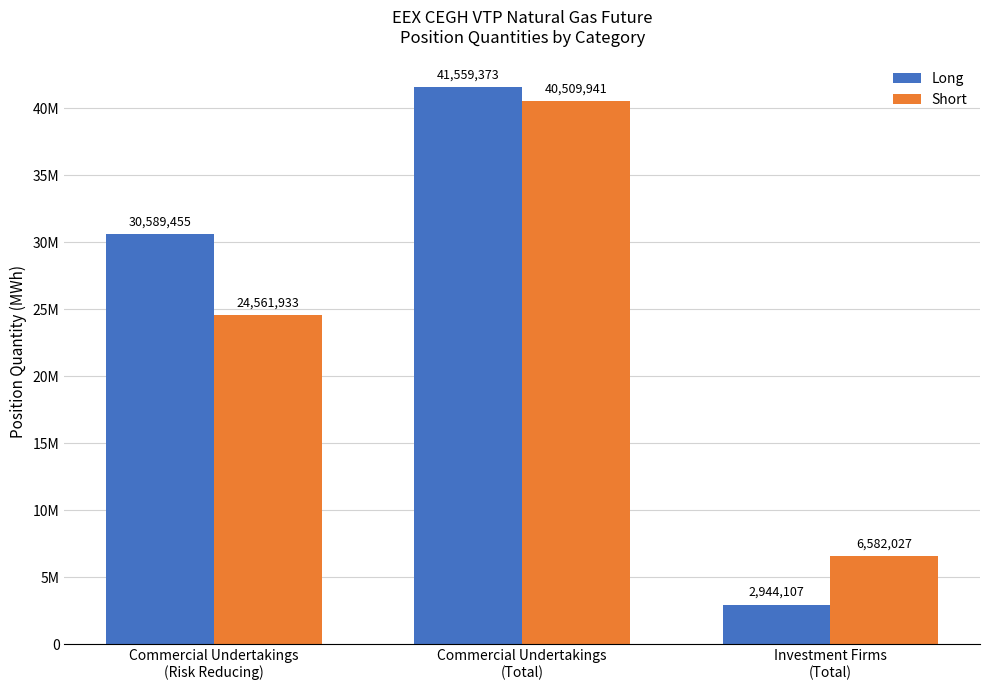

Between Commercial Undertakings
(Total) and Commercial Undertakings
(Risk Reducing), which is larger?

Commercial Undertakings
(Total)